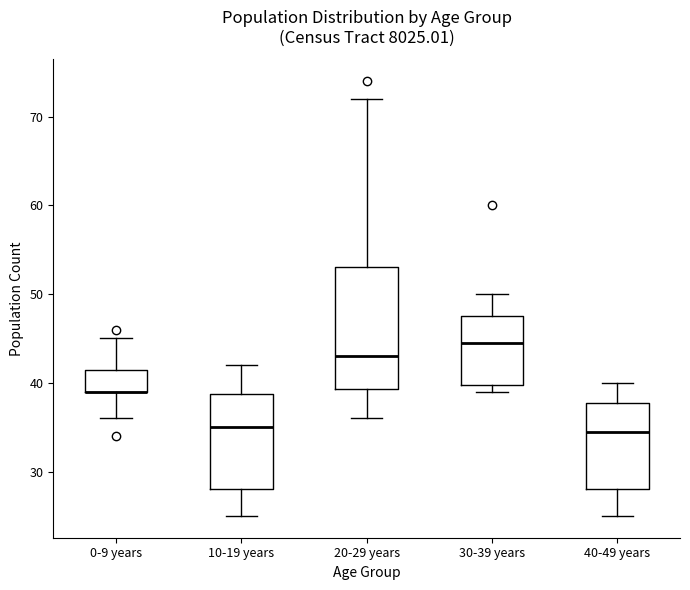

Reading left to right, read every box against the y-axis: the position of its median line, the range the box covers, and the ends of its whiskers. The values are not printed on the chart, so give them approximately, as read against the axis.

0-9 years: median 39 (drawn on the box's lower edge), box 39 to 42, whiskers 36 to 45
10-19 years: median 35, box 28 to 39, whiskers 25 to 42
20-29 years: median 43, box 39 to 53, whiskers 36 to 72
30-39 years: median 45, box 40 to 48, whiskers 39 to 50
40-49 years: median 35, box 28 to 38, whiskers 25 to 40